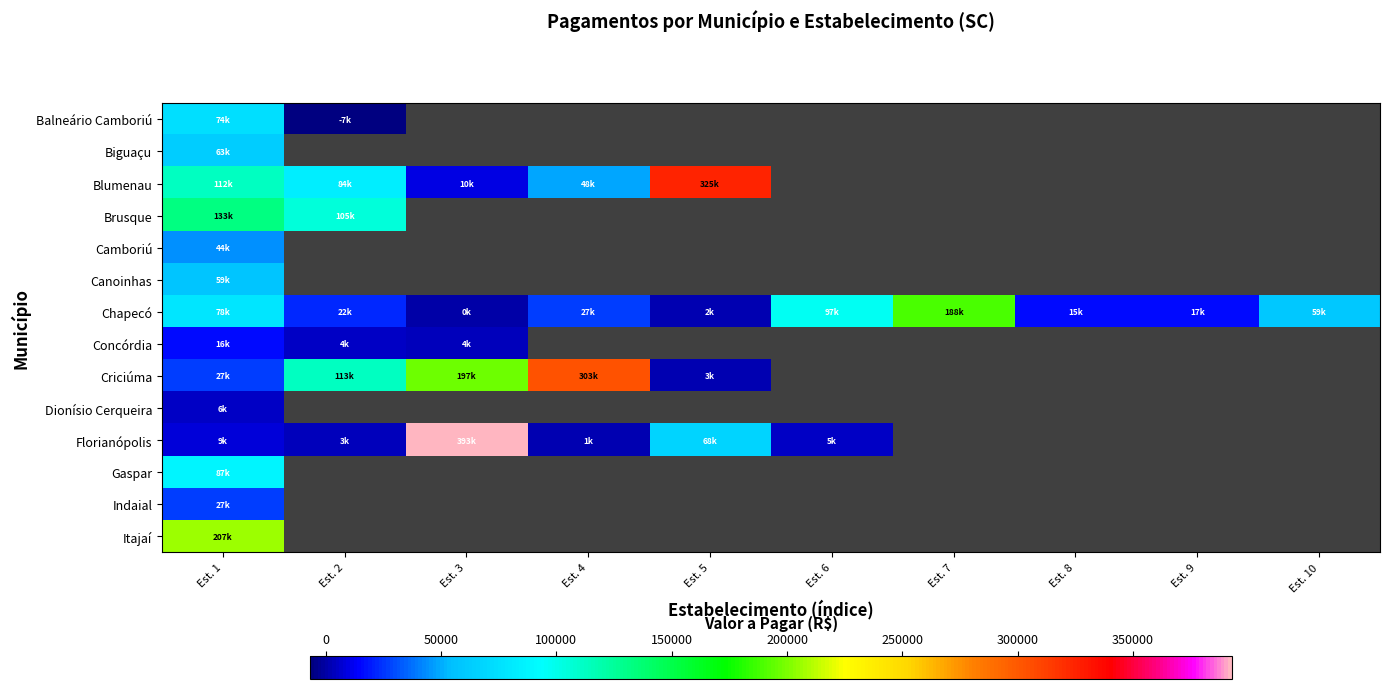

Between Est. 9 and Est. 10, which is larger?

Est. 10